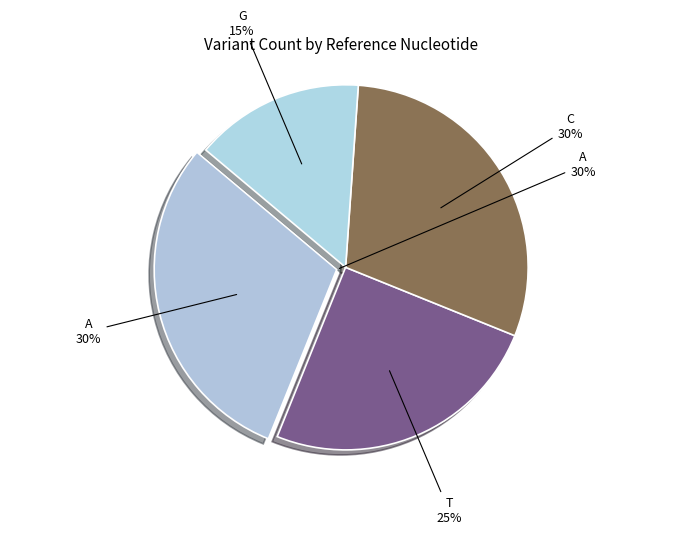

Is G the majority of the pie?

No